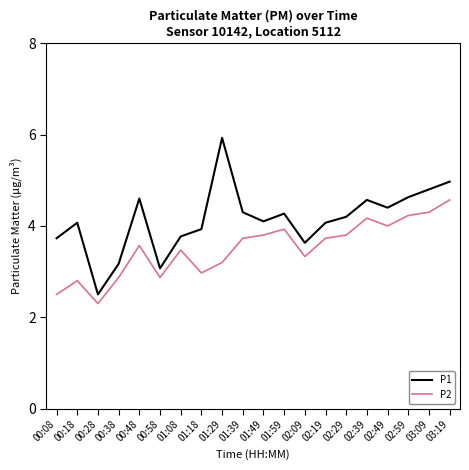

How many lines are shown in the chart?

2